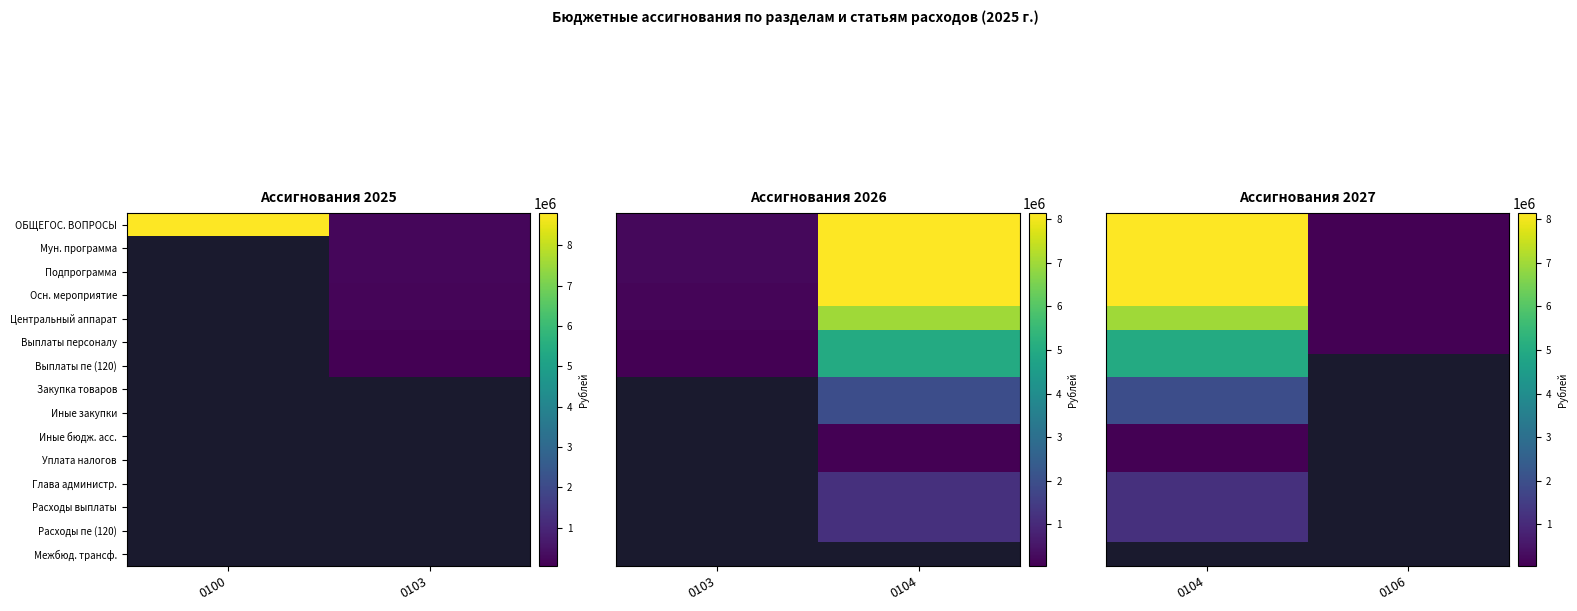

The Выплаты пе (120) series shows 6867332 at 0104. True or false?

False